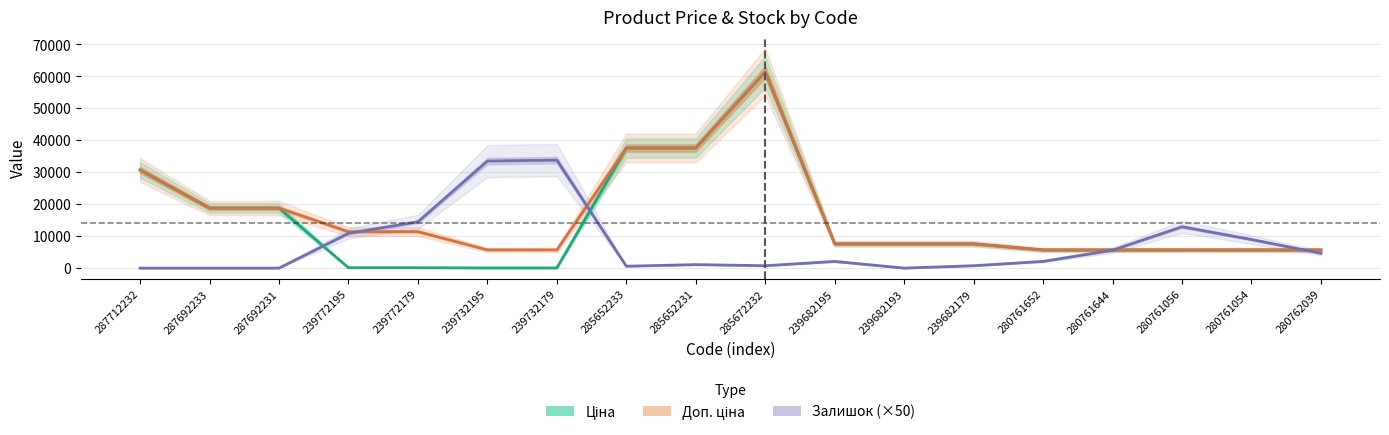

What are all the series names shown in the legend?

Ціна, Доп. ціна, Залишок (×50)